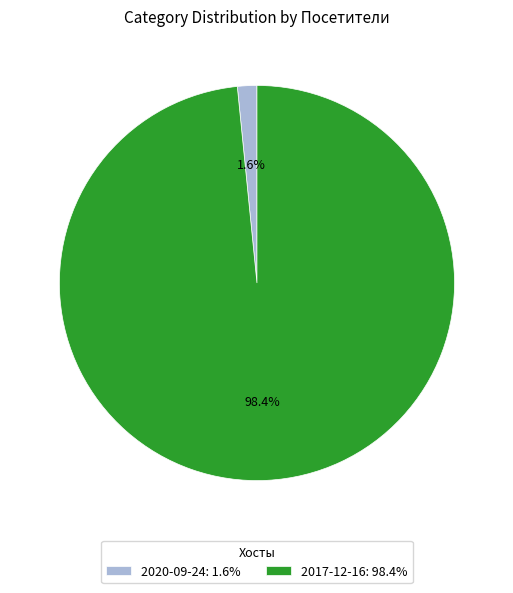

How many slices are in this pie chart?

2